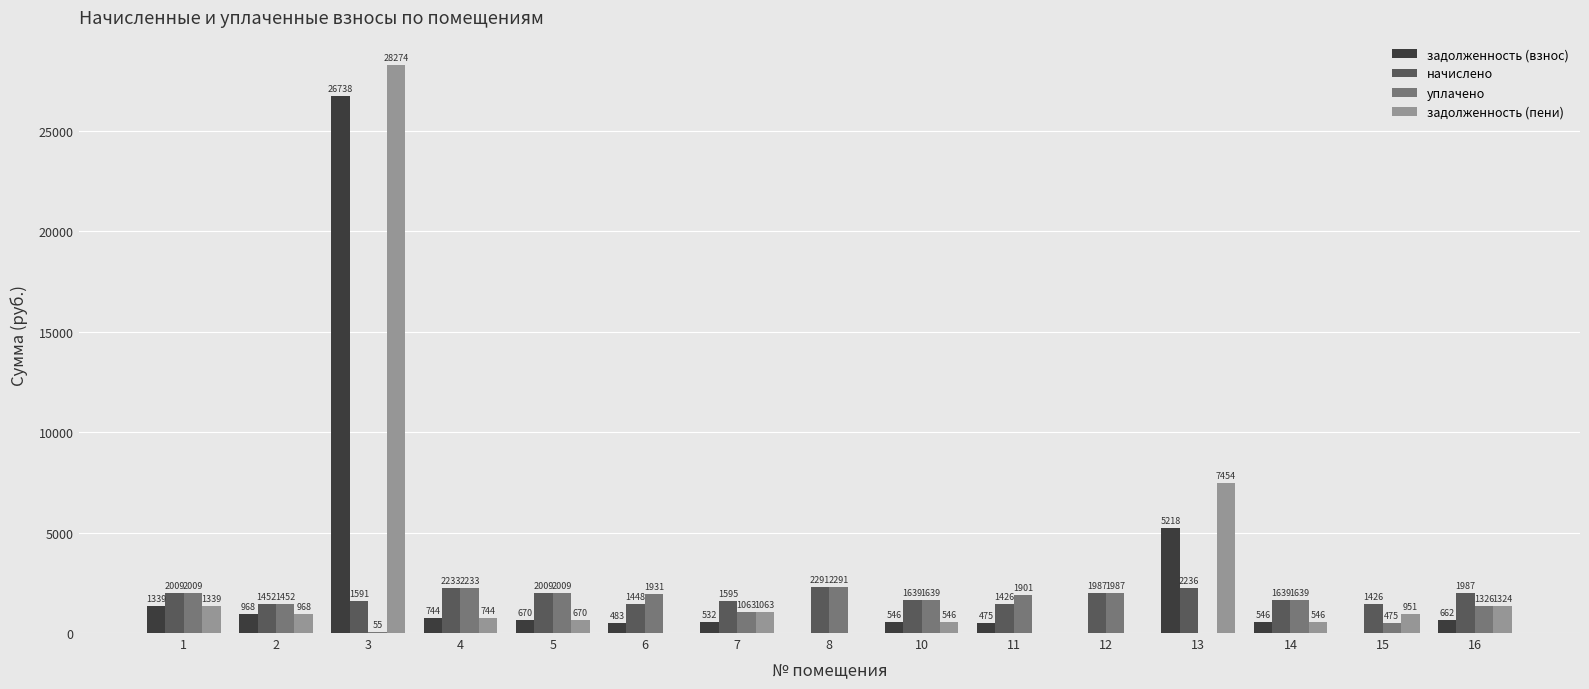

At which category is the sum across all series the highest?

3